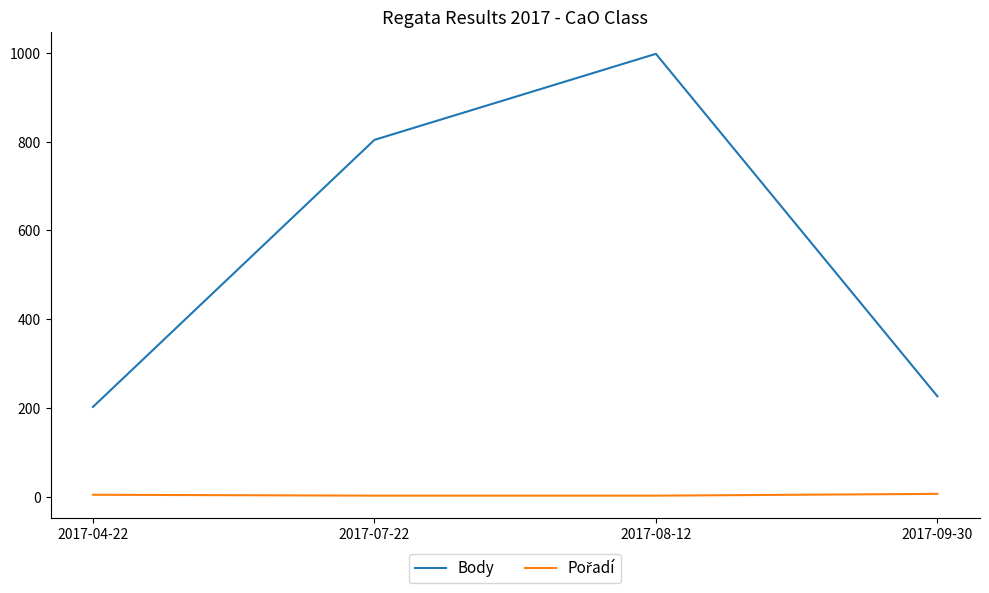

What is the highest value of the Body series?

998